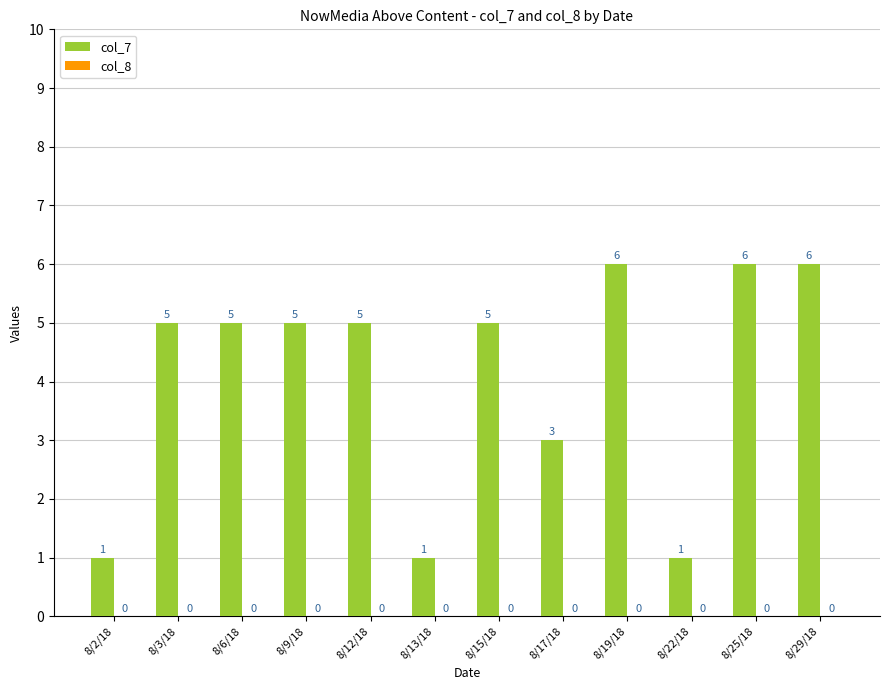

What position from the right is 8/6/18?

10